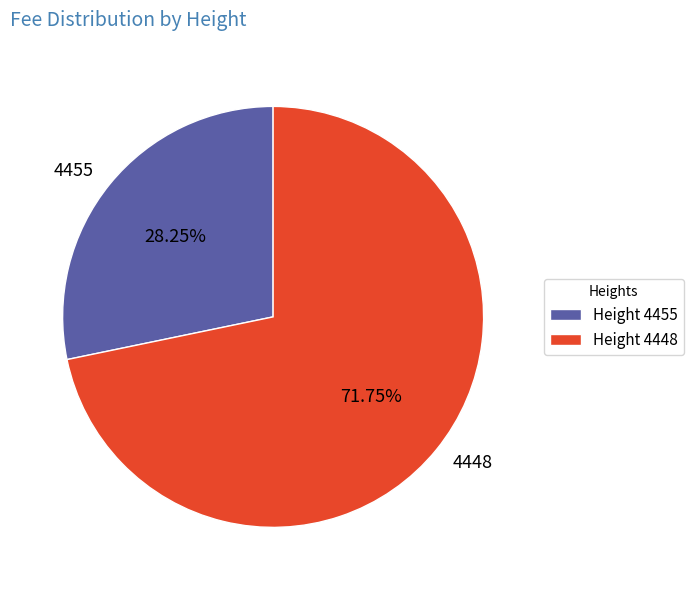

To the nearest percent, what portion does 4448 represent?

72%